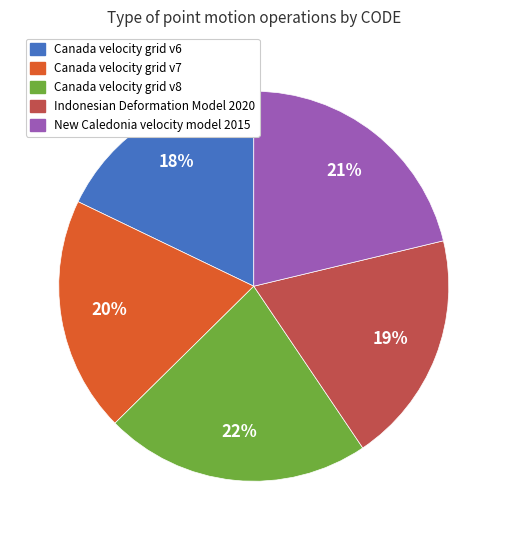

Which category has the biggest portion of the pie?

Canada velocity grid v8